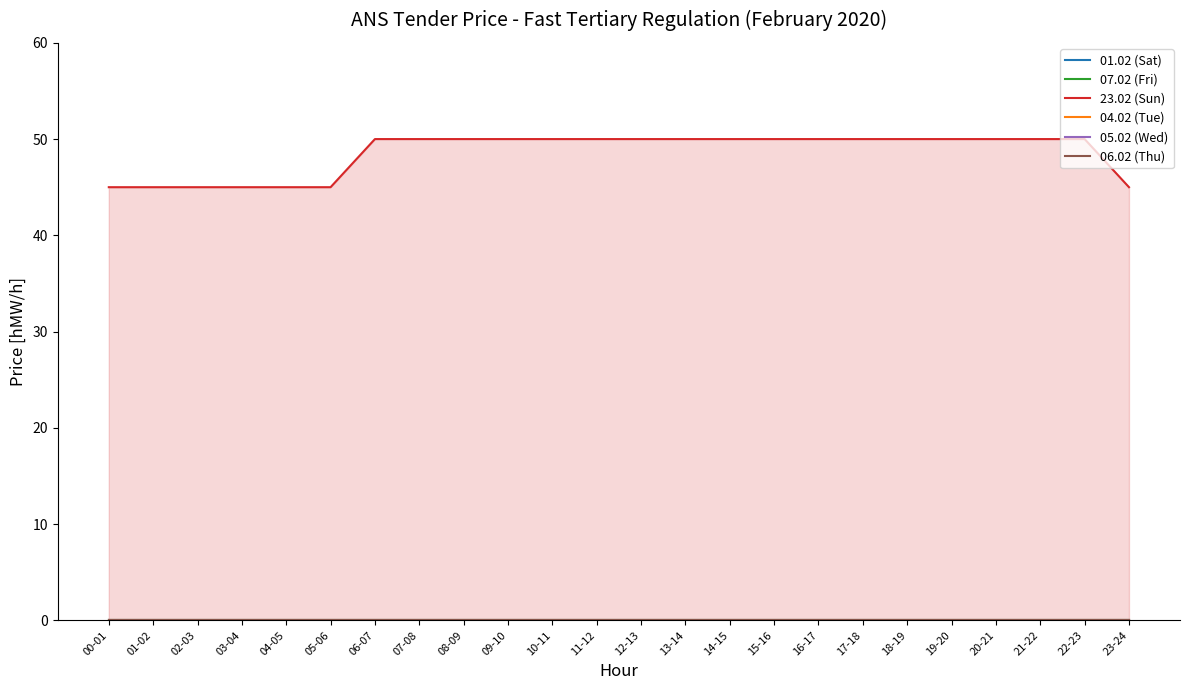

How many lines are shown in the chart?

6